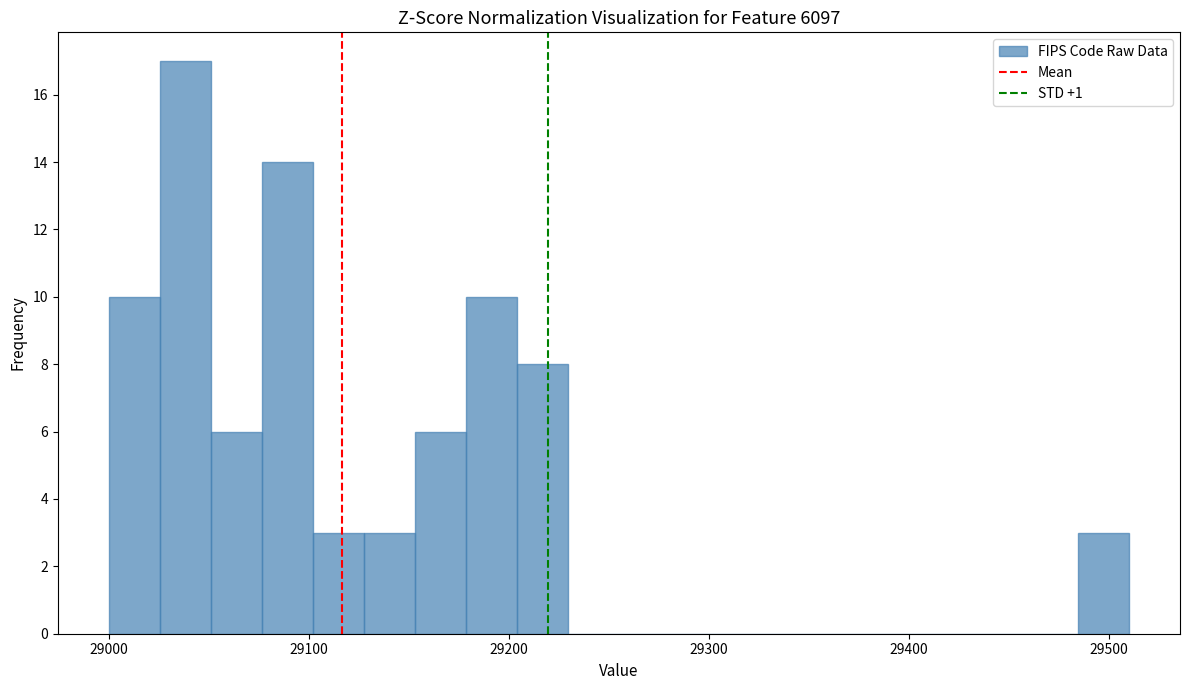

Around what value on the x-axis is the tallest bar? Give the approximate position of its centre, as read against the axis.

29040